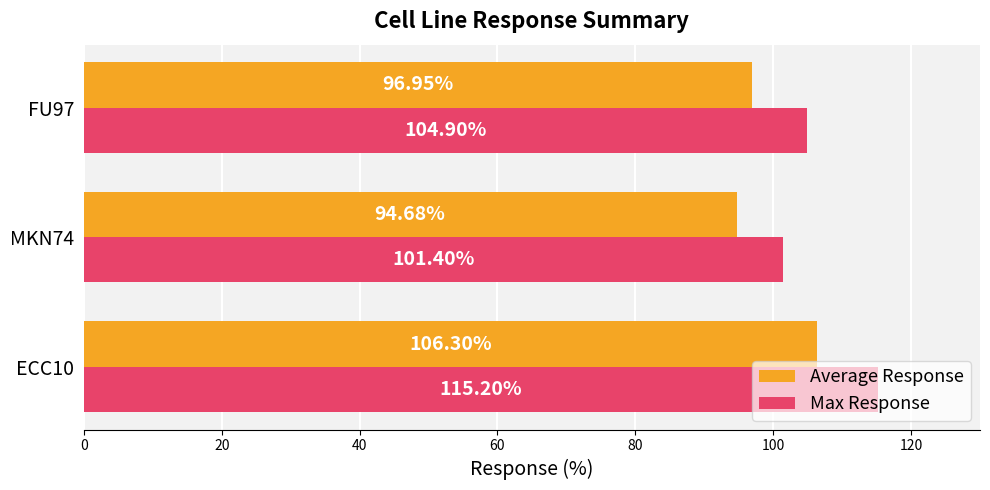

At how many categories does at least one series exceed 108?

1